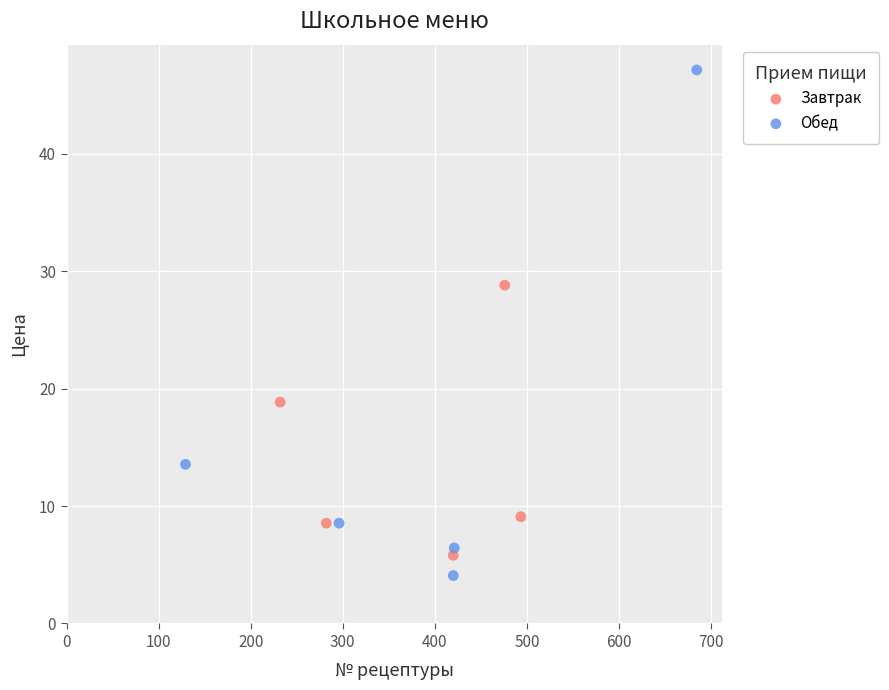

Which series has the largest Y range (max minus min)?

Обед